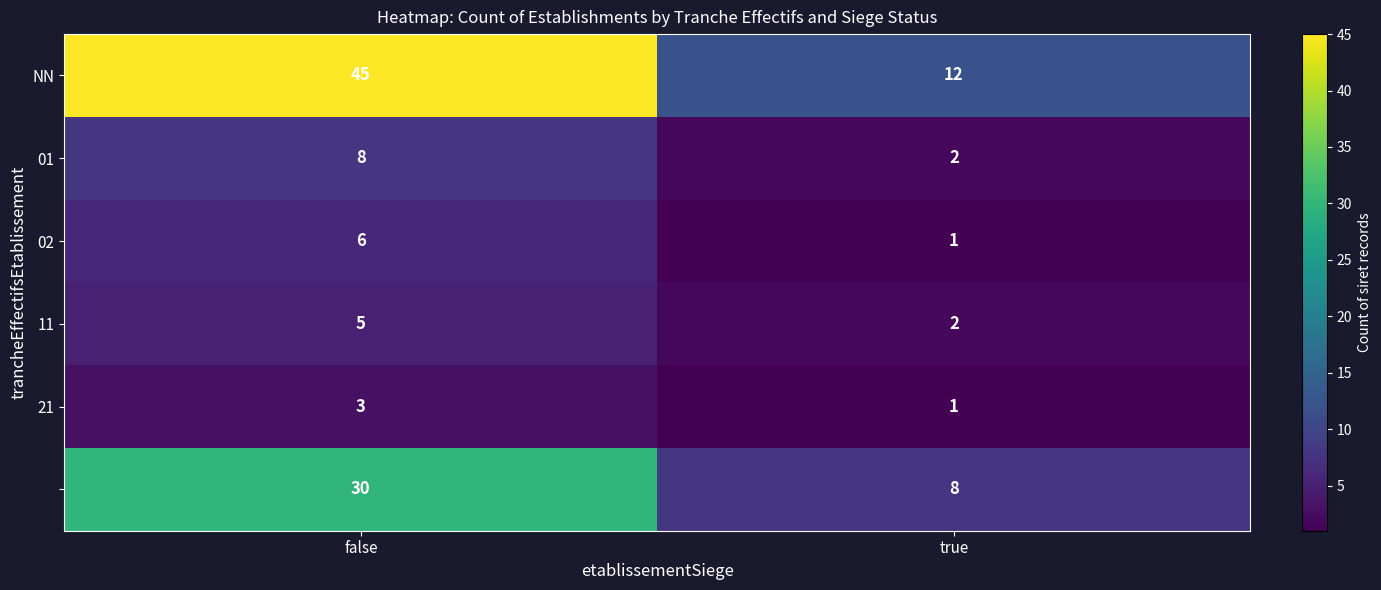

What is the spread (max minus min) of values at true?

11